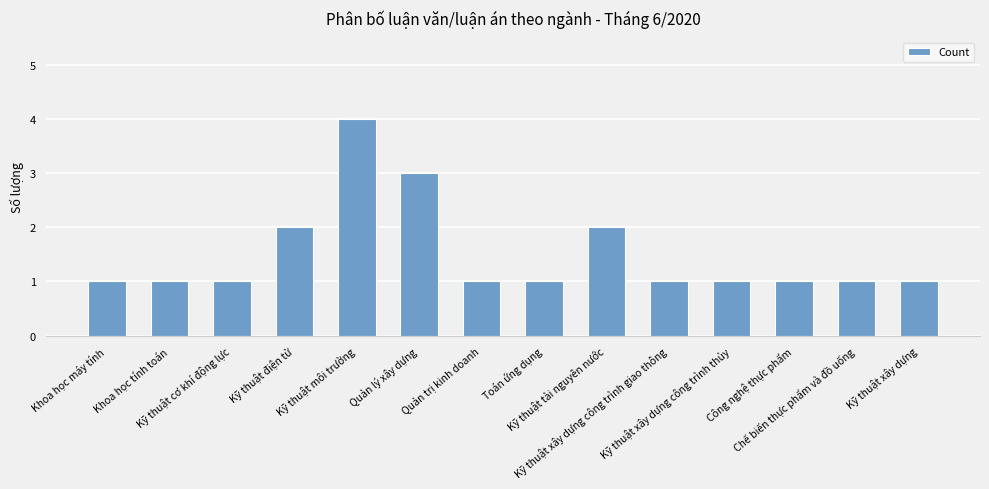

Read the value at Kỹ thuật điện tử.

2